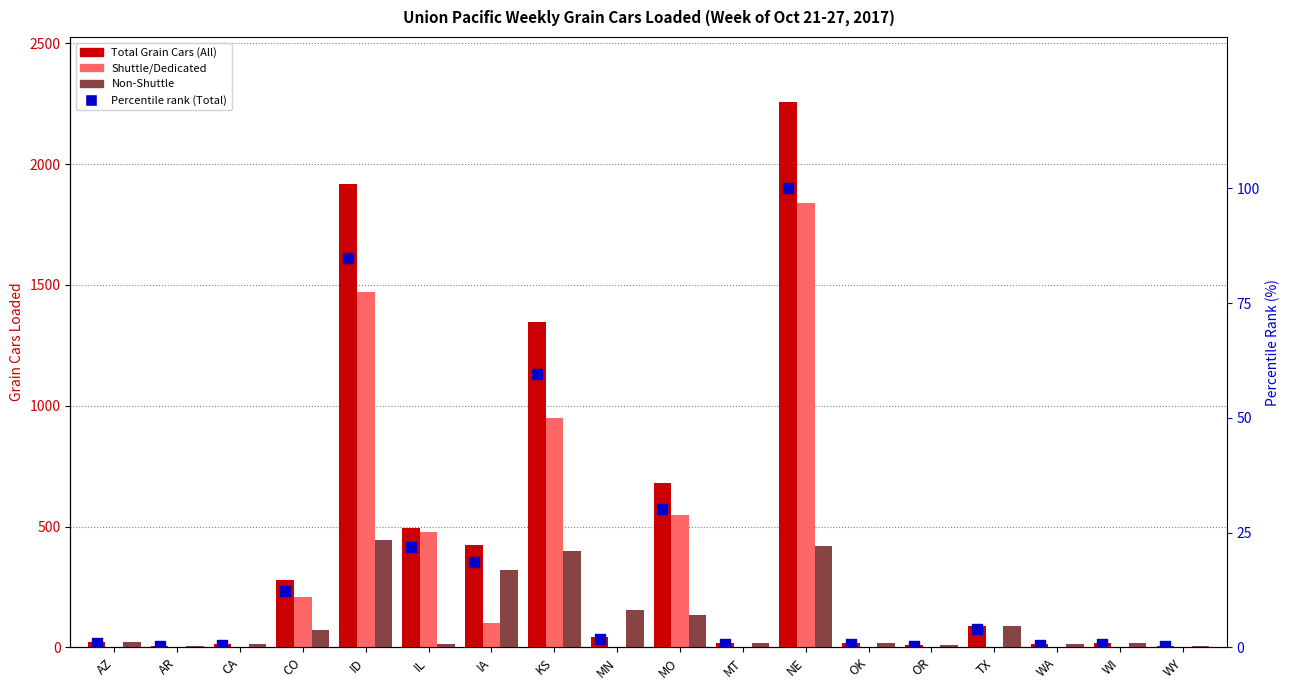

What is the total value across all series at AR?

14.3